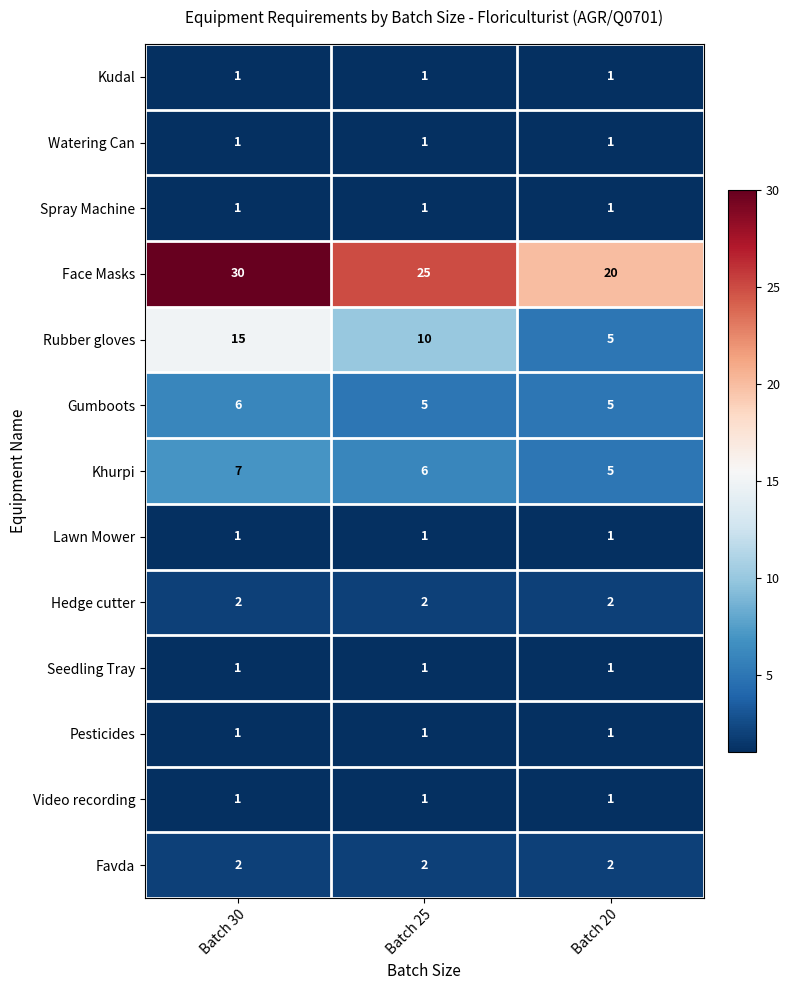

What is the difference between the highest and lowest values at Batch 25?

24